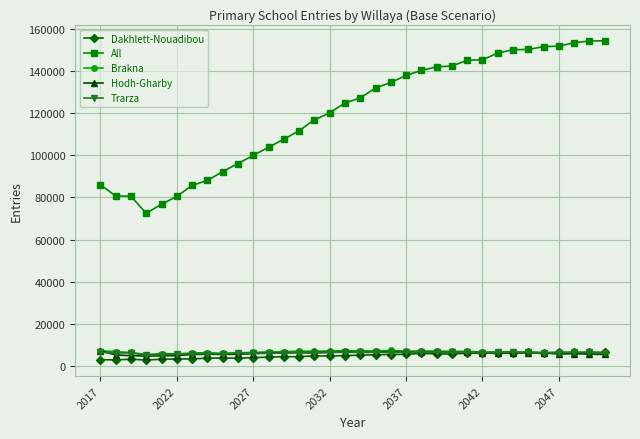

What is the maximum value for All?

154195.6